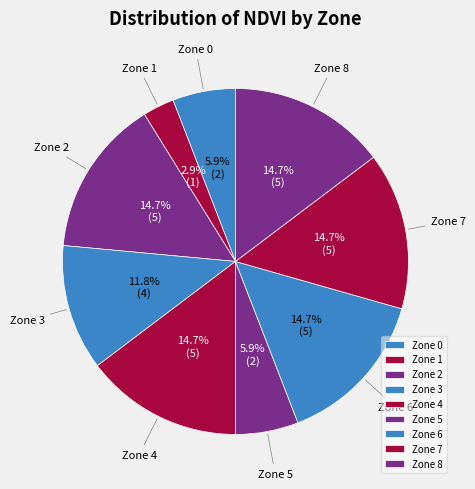

To the nearest percent, what portion does Zone 7 represent?

15%